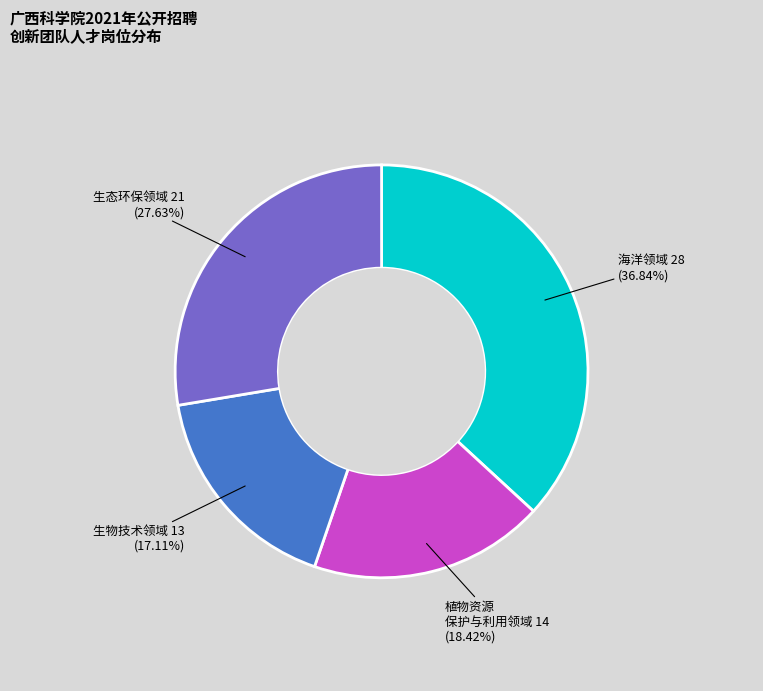

Is there a majority slice in this chart?

No